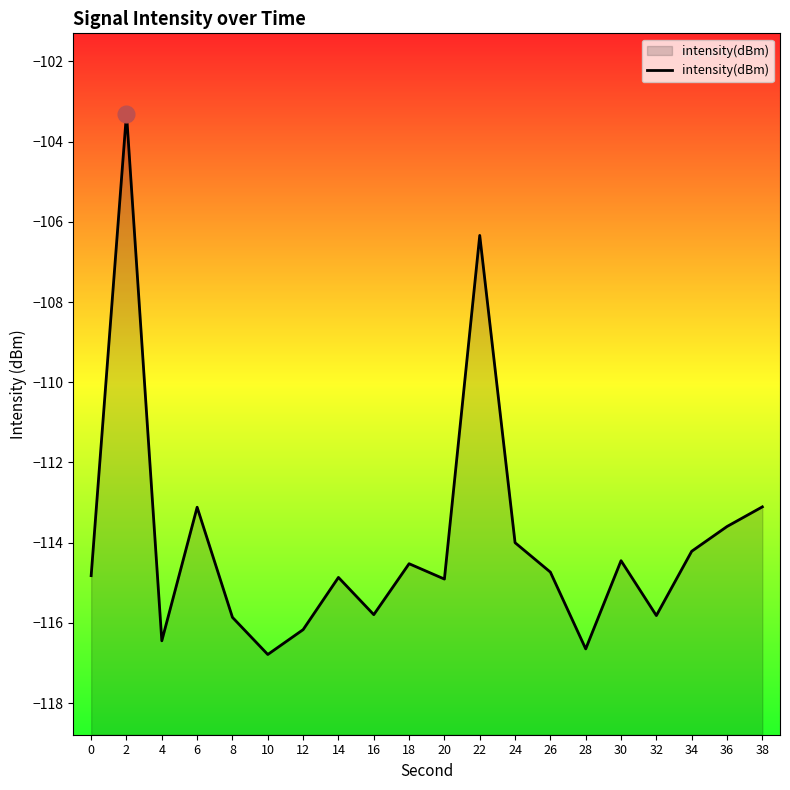

At which category does the chart reach its minimum across all series?

10